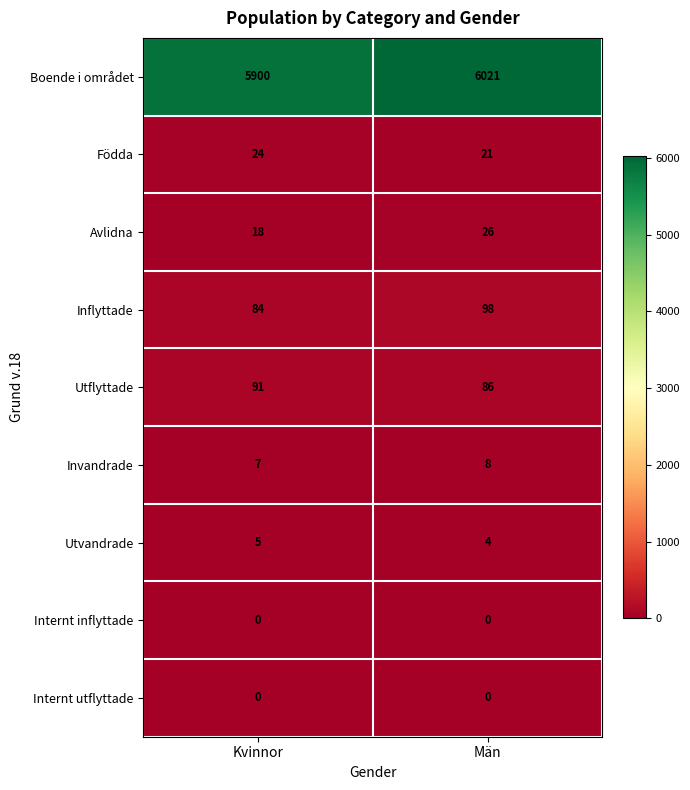

What is the sum of all Boende i området values?

11921